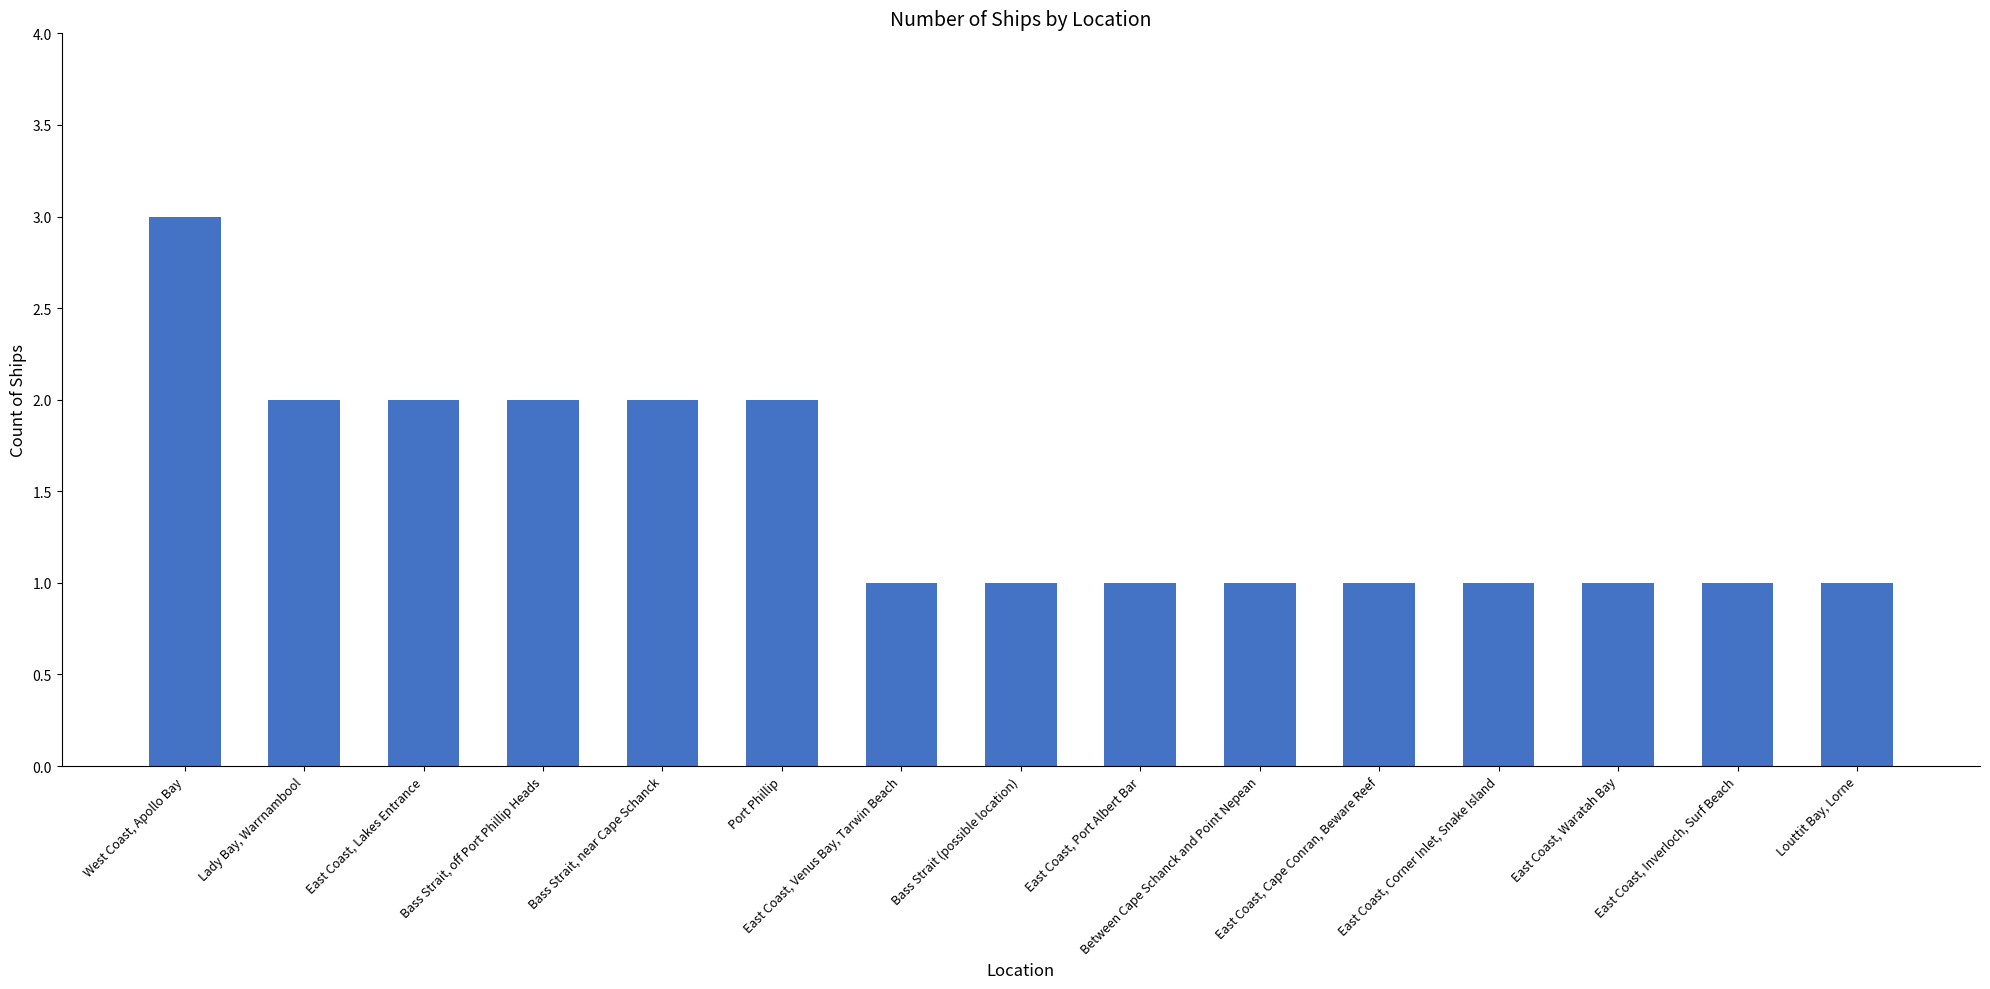

What is the change in value from Bass Strait, off Port Phillip Heads to East Coast, Waratah Bay?

-1